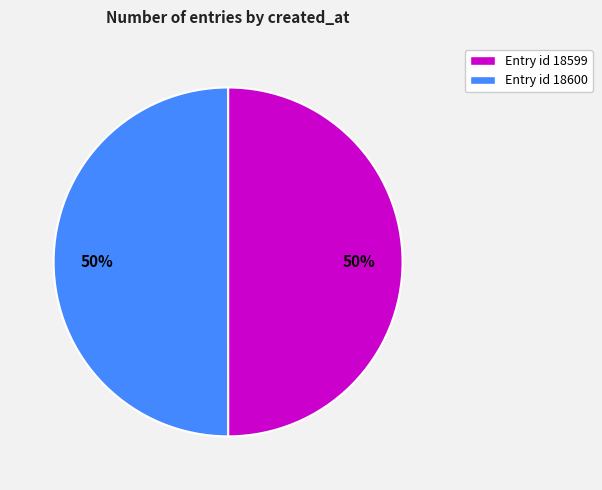

True or false: Entry id 18599 accounts for 50% of the total.

True